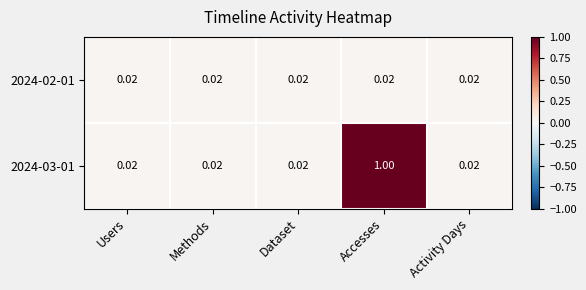

Which category has the highest value in the 2024-03-01 series?

Accesses